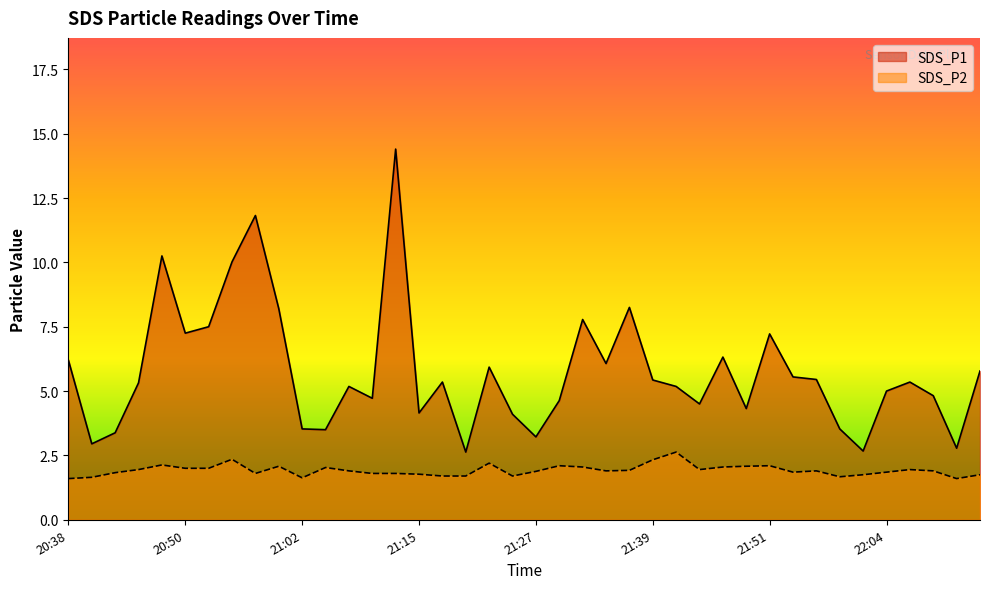

Reading right to left, what are all the values shown in this chart?

SDS_P1: 22:13=5.8	22:11=2.8	22:09=4.8	22:06=5.3	22:04=5.0	22:01=2.7	21:59=3.5	21:56=5.5	21:54=5.5	21:51=7.2	21:49=4.3	21:47=6.3	21:44=4.5	21:42=5.2	21:39=5.4	21:37=8.2	21:34=6.1	21:32=7.8	21:29=4.6	21:27=3.2	21:24=4.1	21:22=5.9	21:20=2.6	21:17=5.3	21:15=4.2	21:12=14.4	21:10=4.7	21:07=5.2	21:05=3.5	21:02=3.5	21:00=8.2	20:58=11.8	20:55=10.0	20:53=7.5	20:50=7.2	20:48=10.2	20:45=5.3	20:43=3.4	20:40=3.0	20:38=6.2
SDS_P2: 22:13=1.8	22:11=1.6	22:09=1.9	22:06=1.9	22:04=1.9	22:01=1.8	21:59=1.7	21:56=1.9	21:54=1.9	21:51=2.1	21:49=2.1	21:47=2.0	21:44=1.9	21:42=2.6	21:39=2.3	21:37=1.9	21:34=1.9	21:32=2.0	21:29=2.1	21:27=1.9	21:24=1.7	21:22=2.2	21:20=1.7	21:17=1.7	21:15=1.8	21:12=1.8	21:10=1.8	21:07=1.9	21:05=2.0	21:02=1.6	21:00=2.1	20:58=1.8	20:55=2.4	20:53=2.0	20:50=2.0	20:48=2.1	20:45=1.9	20:43=1.8	20:40=1.6	20:38=1.6